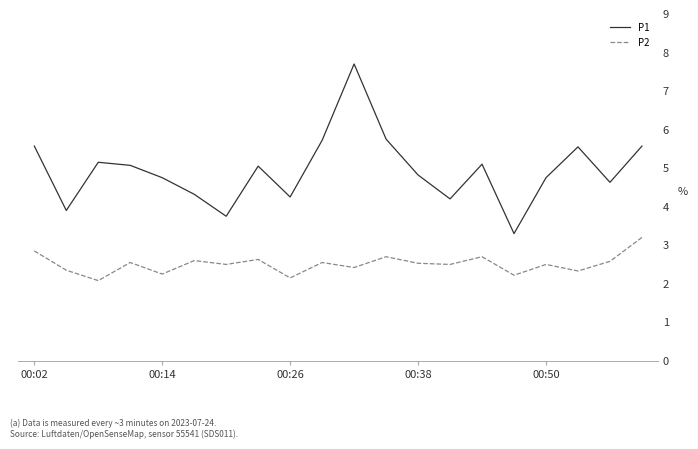

Which series has the largest total across all categories?

P1